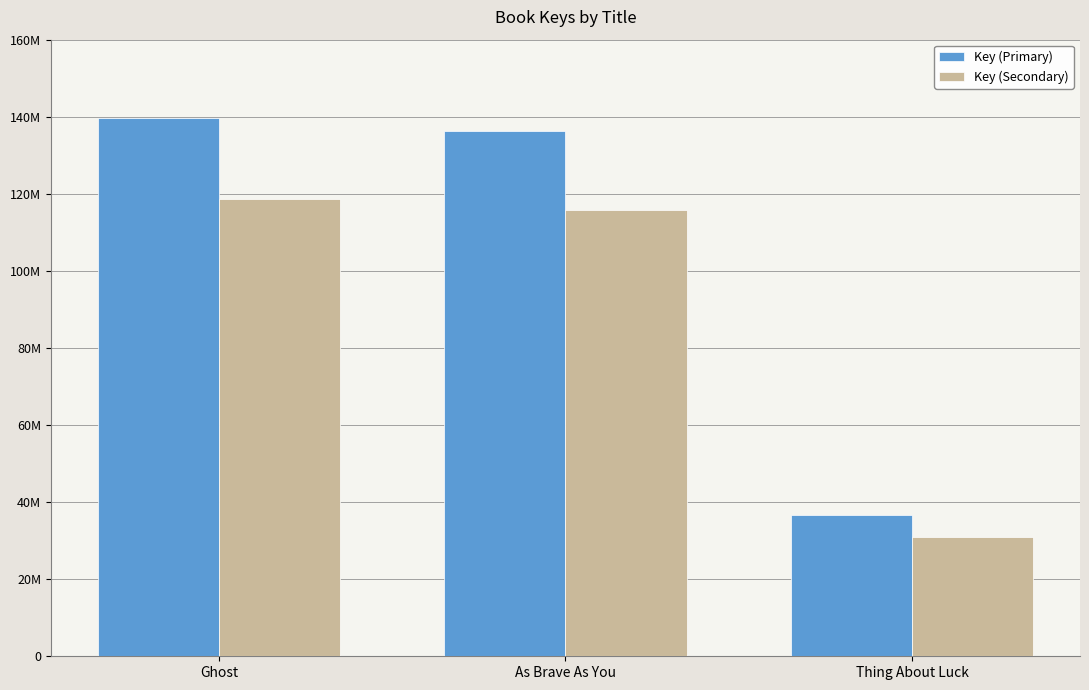

At which label does Key (Primary) reach its minimum?

Thing About Luck